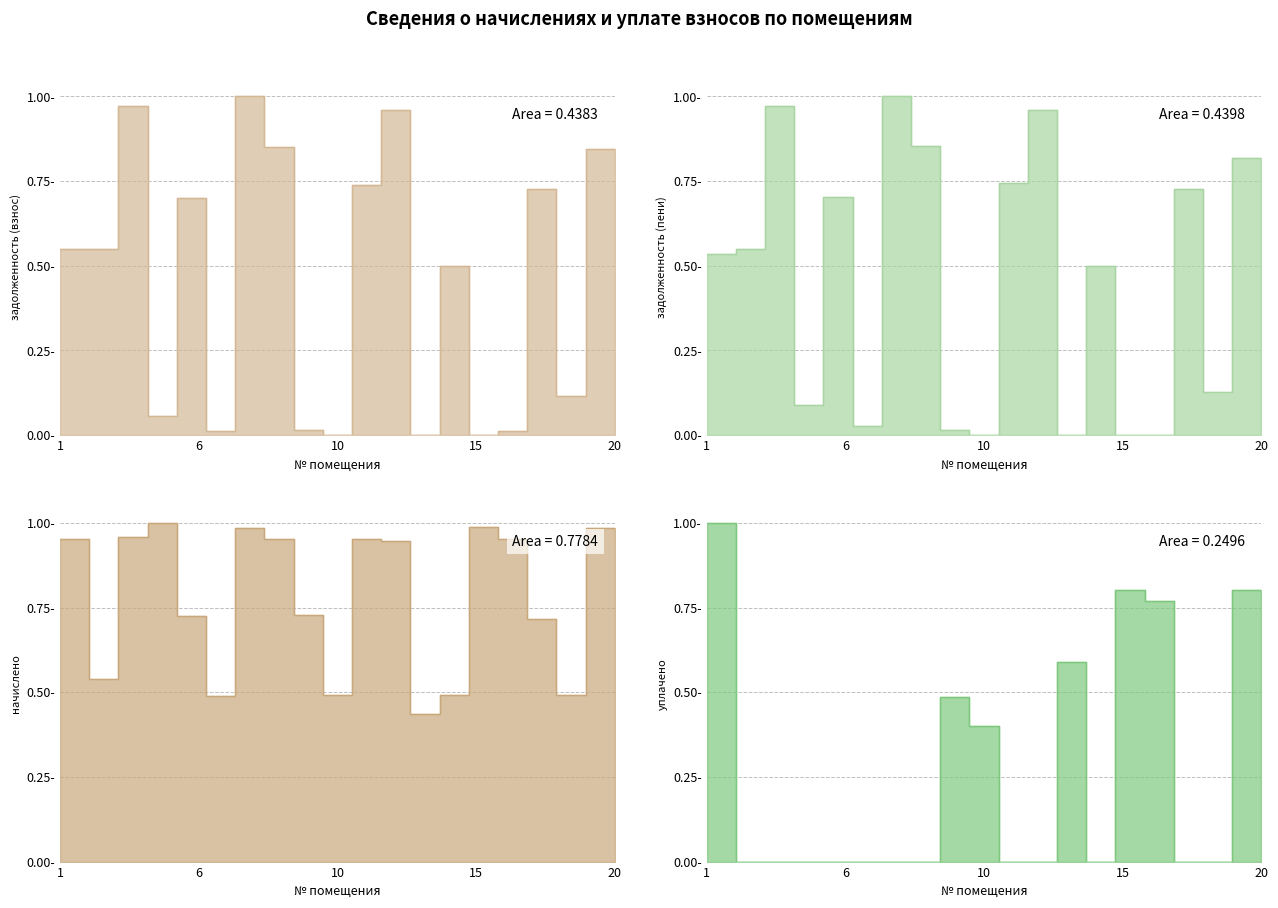

What is the value of the задолженность (пени) point at the 19th from the left?

0.8